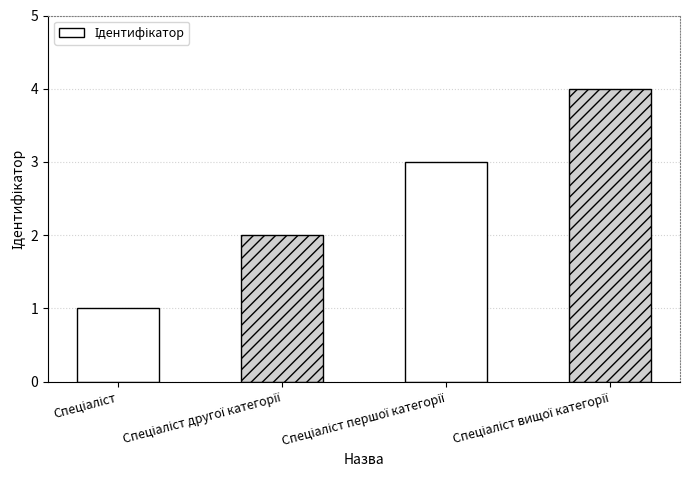

What is the difference between the maximum and minimum values?

3